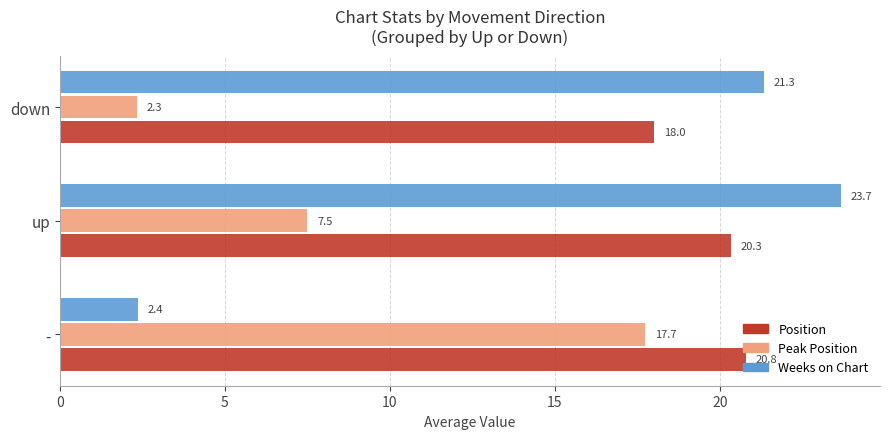

What is the sum of all Peak Position values?

27.6